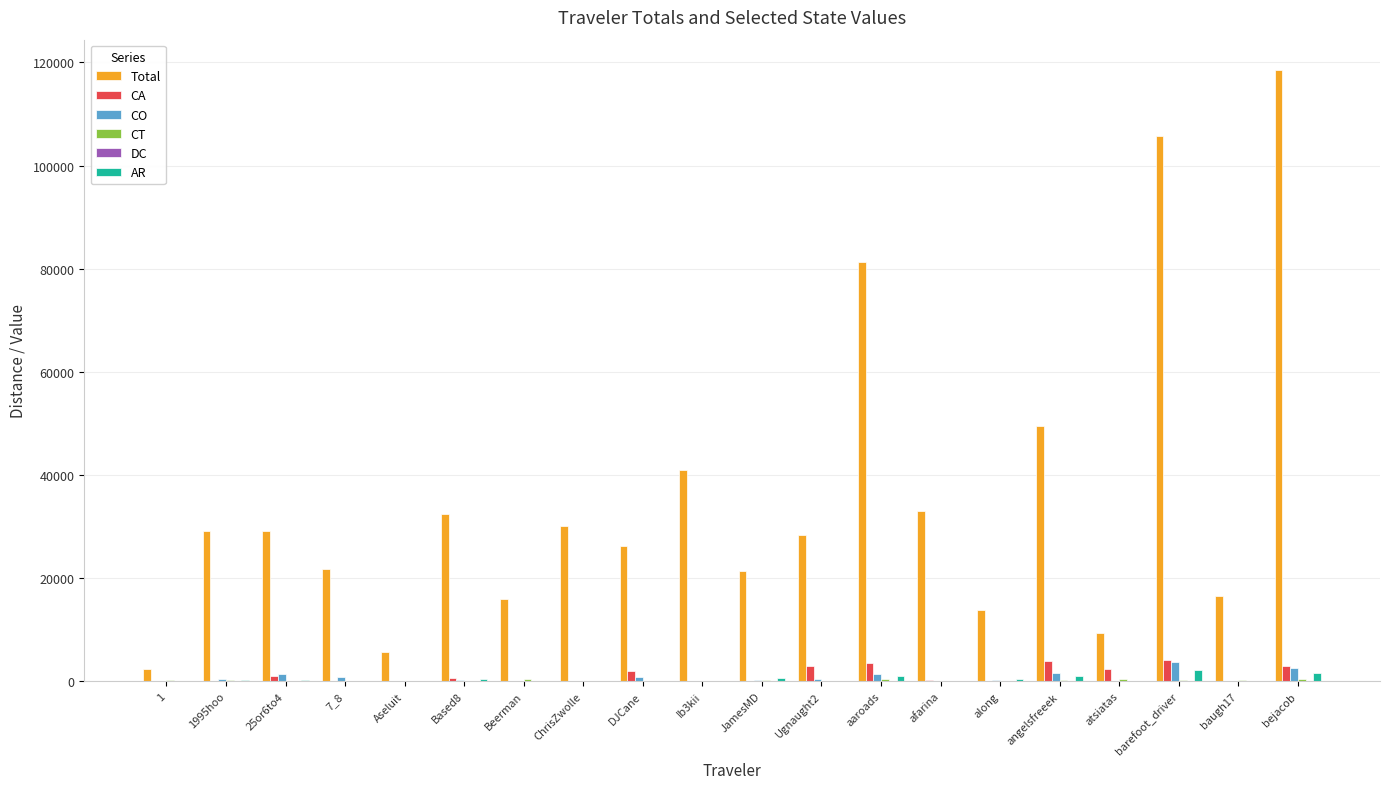

What is the greatest value displayed?

118479.2